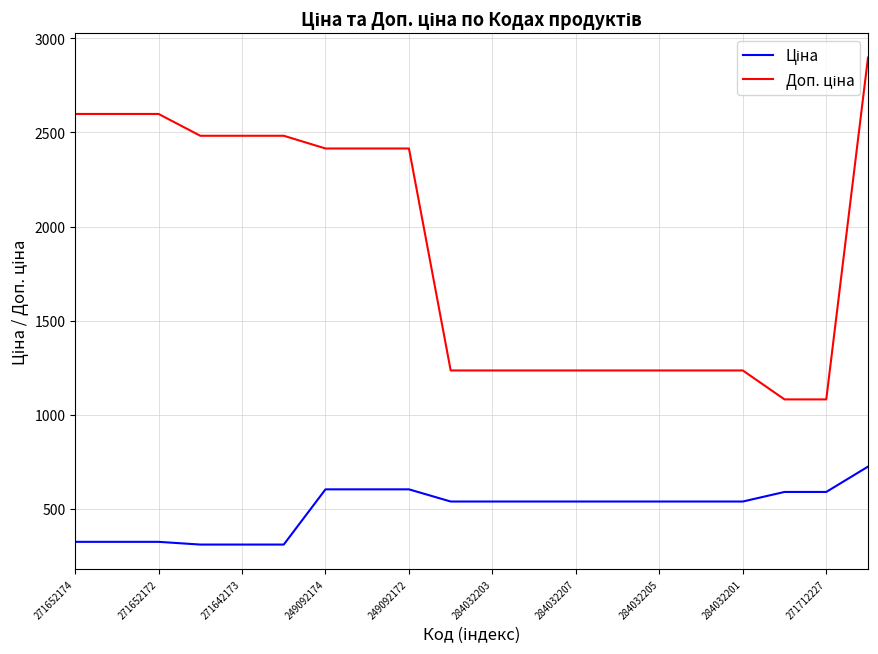

What is the smallest value displayed?

310.3